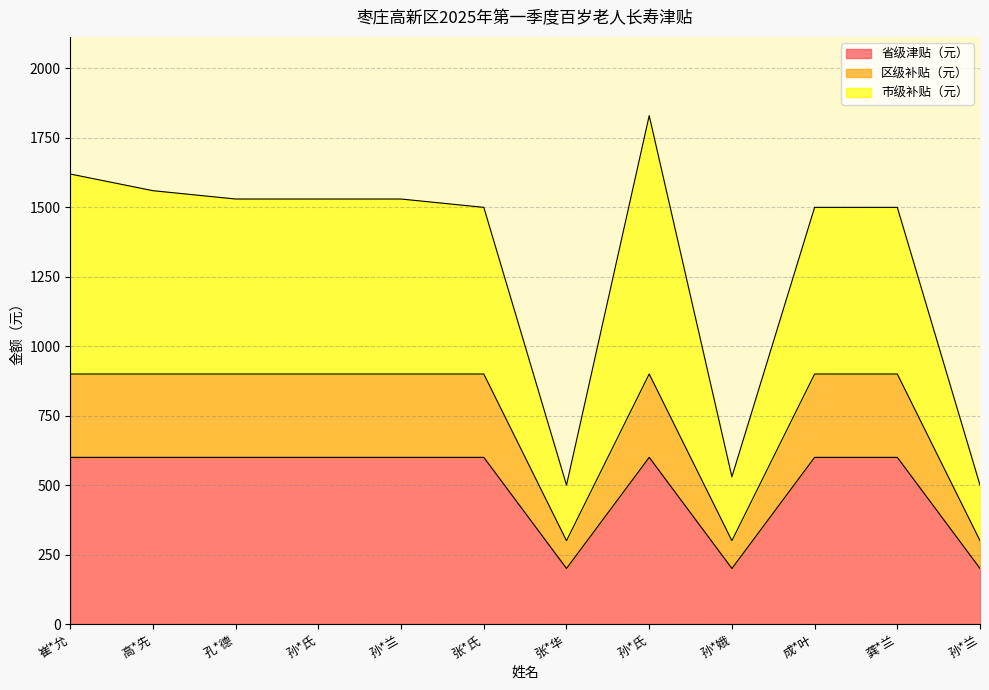

True or false: 省级津贴（元） and 区级补贴（元） intersect in this chart.

False